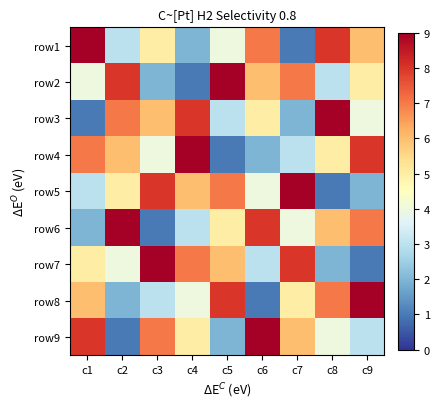

Reading left to right, transcribe all the data shown in this chart.

row1: c1=9	c2=3	c3=5	c4=2	c5=4	c6=7	c7=1	c8=8	c9=6
row2: c1=4	c2=8	c3=2	c4=1	c5=9	c6=6	c7=7	c8=3	c9=5
row3: c1=1	c2=7	c3=6	c4=8	c5=3	c6=5	c7=2	c8=9	c9=4
row4: c1=7	c2=6	c3=4	c4=9	c5=1	c6=2	c7=3	c8=5	c9=8
row5: c1=3	c2=5	c3=8	c4=6	c5=7	c6=4	c7=9	c8=1	c9=2
row6: c1=2	c2=9	c3=1	c4=3	c5=5	c6=8	c7=4	c8=6	c9=7
row7: c1=5	c2=4	c3=9	c4=7	c5=6	c6=3	c7=8	c8=2	c9=1
row8: c1=6	c2=2	c3=3	c4=4	c5=8	c6=1	c7=5	c8=7	c9=9
row9: c1=8	c2=1	c3=7	c4=5	c5=2	c6=9	c7=6	c8=4	c9=3